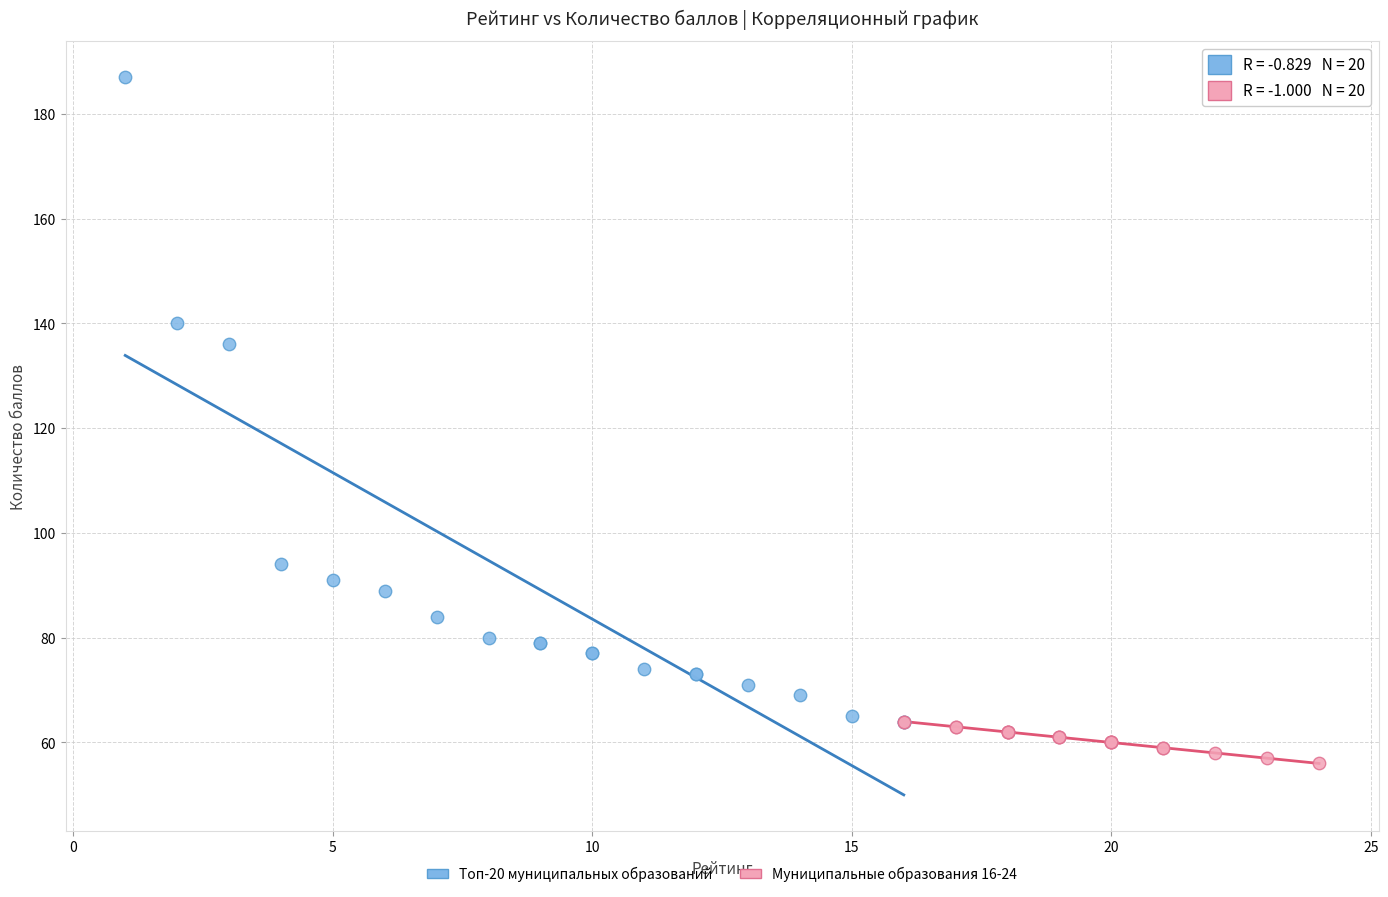

What are all the series names shown in the legend?

Топ-20 муниципальных образований, Муниципальные образования 16-24